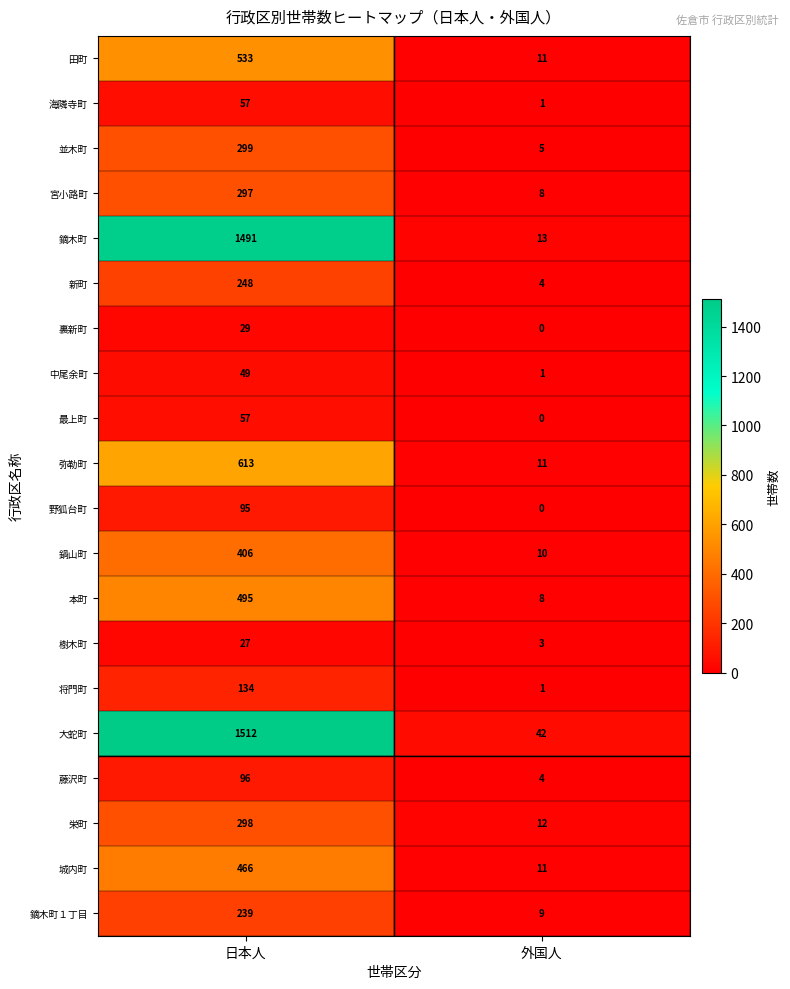

What is the average value of the 本町 series?

252